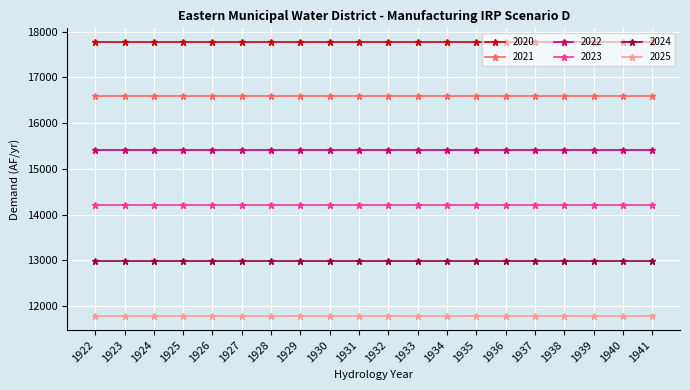

How many lines are shown in the chart?

6